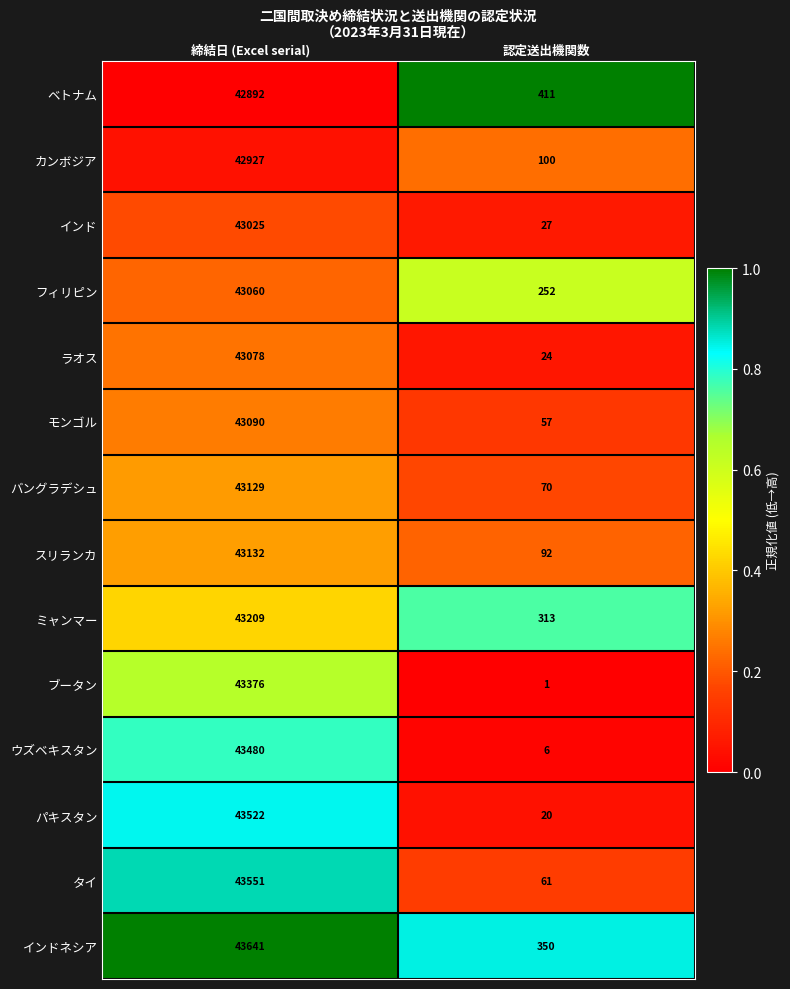

At which category does the chart reach its peak across all series?

締結日 (Excel serial)